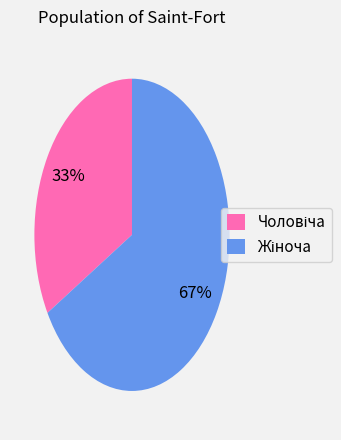

Does any single category account for the majority?

Yes